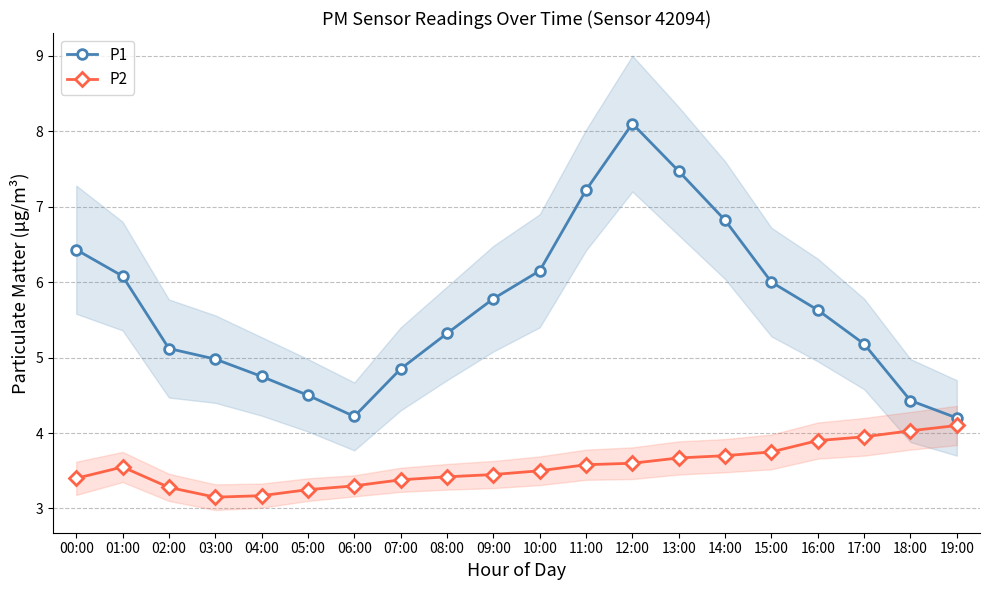

In P2, how many points are higher than both neighbors (excluding endpoints)?

1